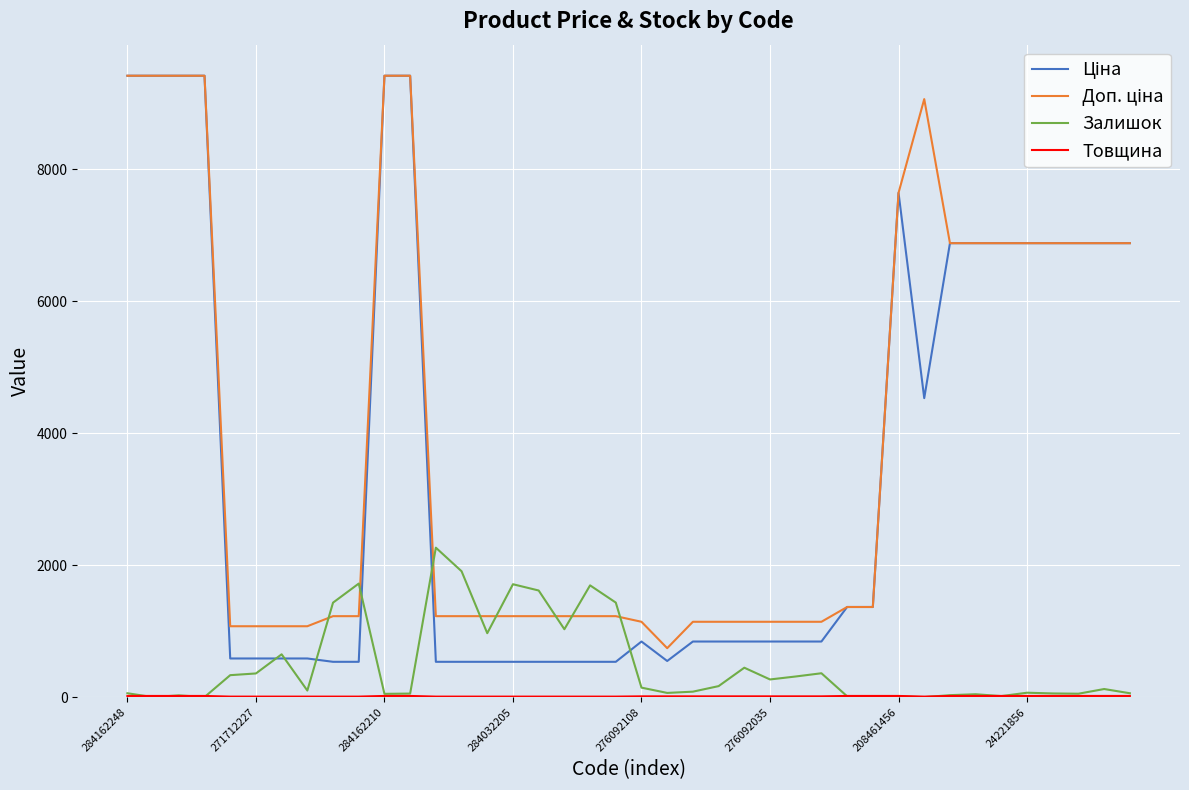

True or false: Ціна and Доп. ціна cross at least once.

True